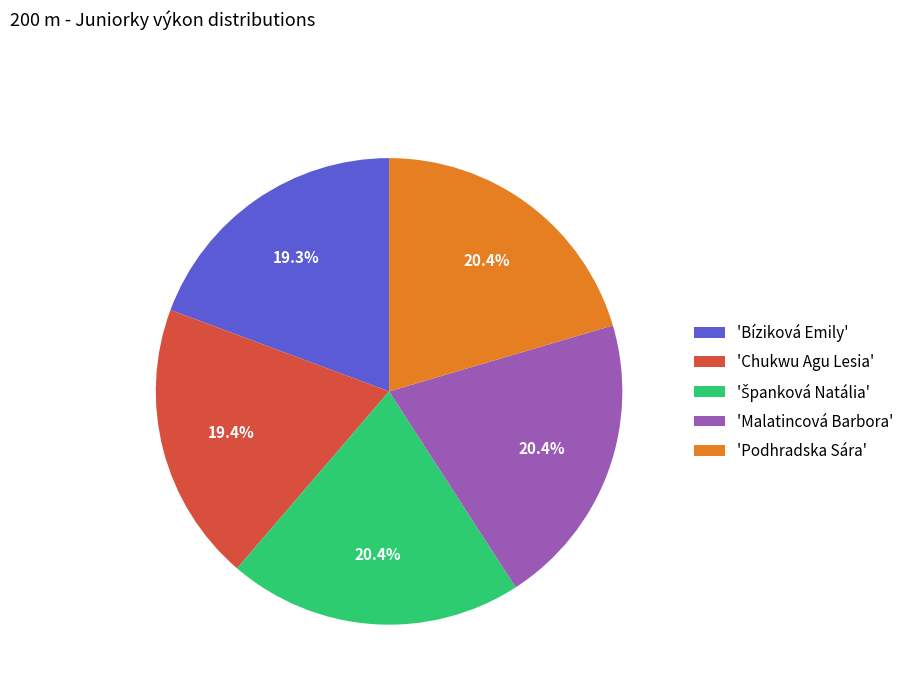

How many segments does this pie chart have?

5